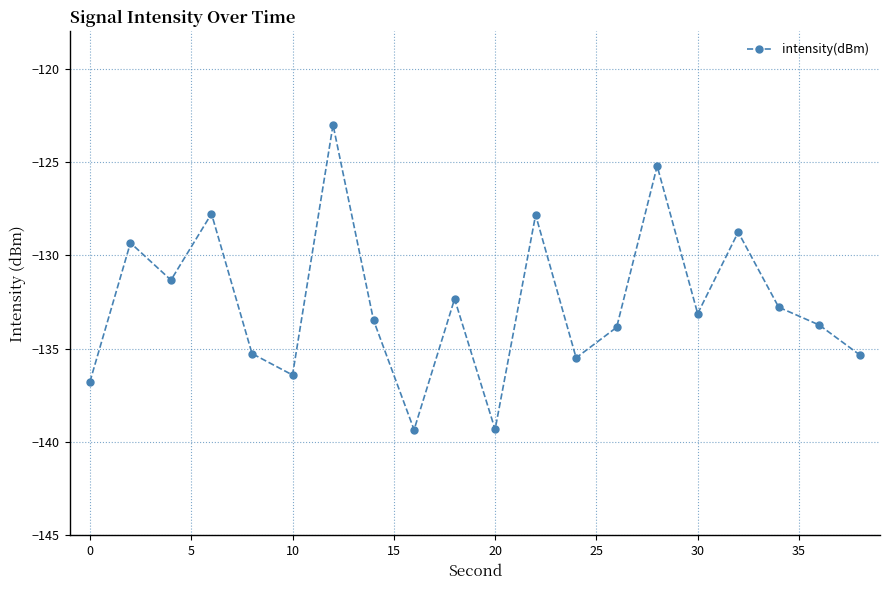

What is the greatest value displayed?

-123.0